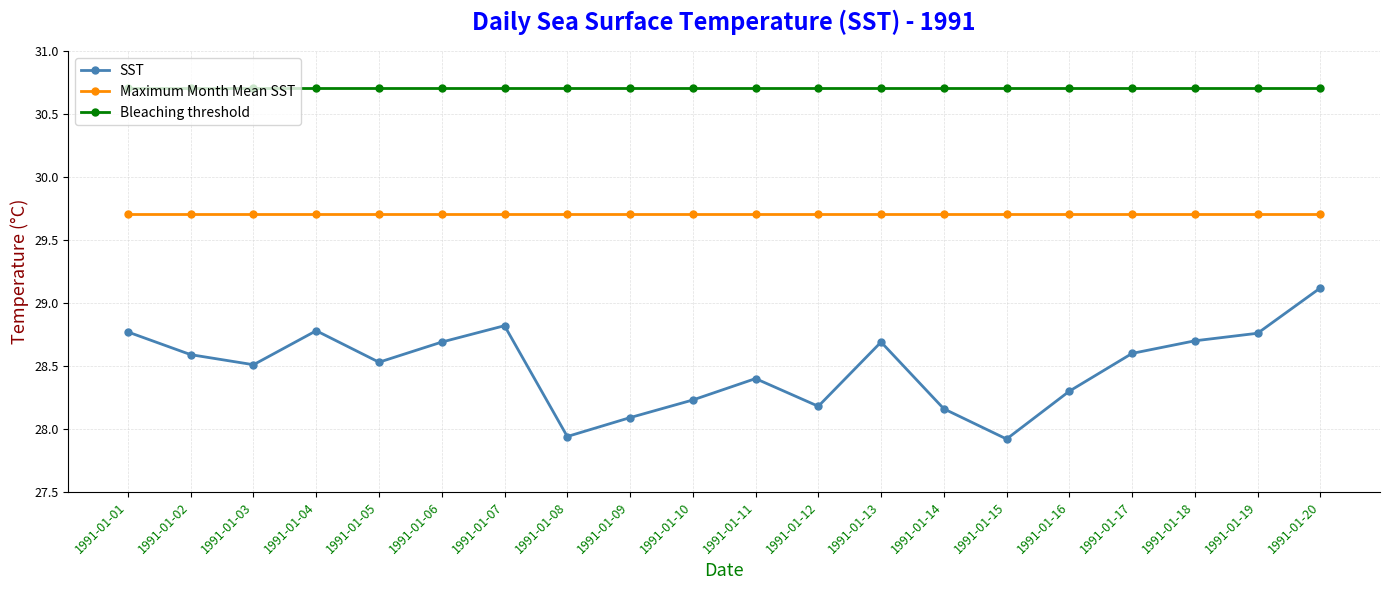

Rank the series by their average value, from lowest to highest.

SST, Maximum Month Mean SST, Bleaching threshold